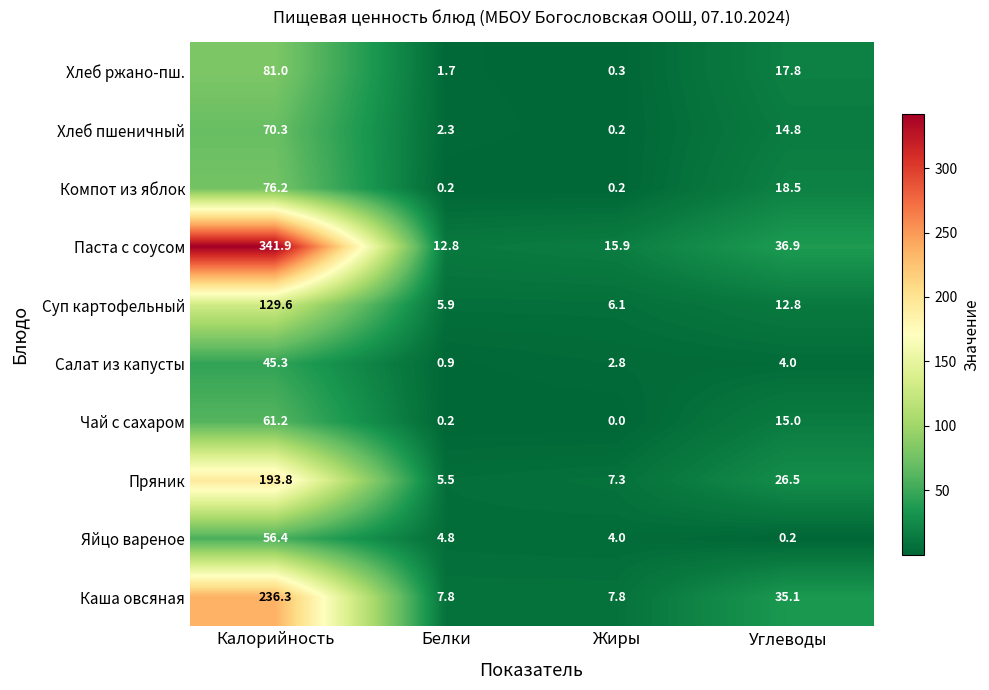

What is the difference between the maximum and minimum values in the Каша овсяная series?

228.5